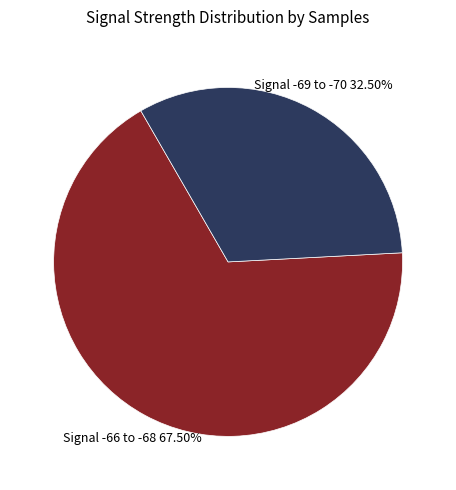

Does any single category account for the majority?

Yes